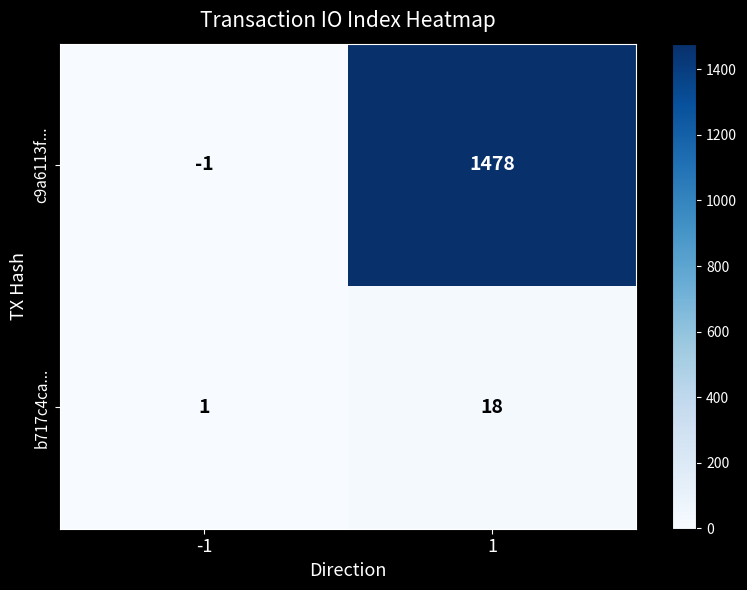

List the labels in order of c9a6113f... value, smallest first.

-1, 1